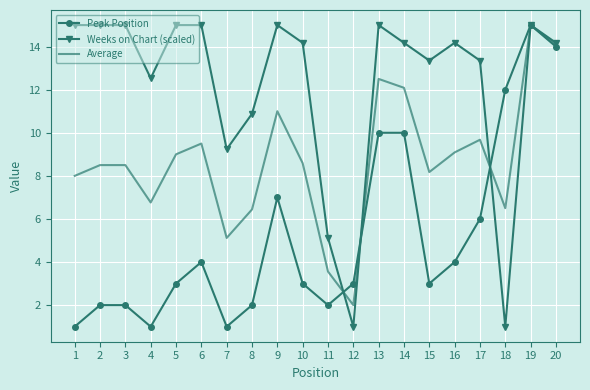

Between which two adjacent categories do Peak Position and Weeks on Chart (scaled) first intersect?

11 and 12